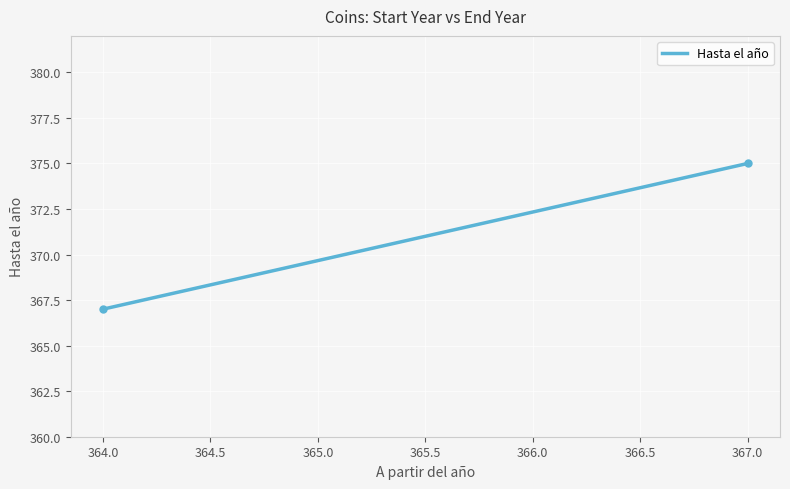

Does the chart have visible grid lines?

Yes